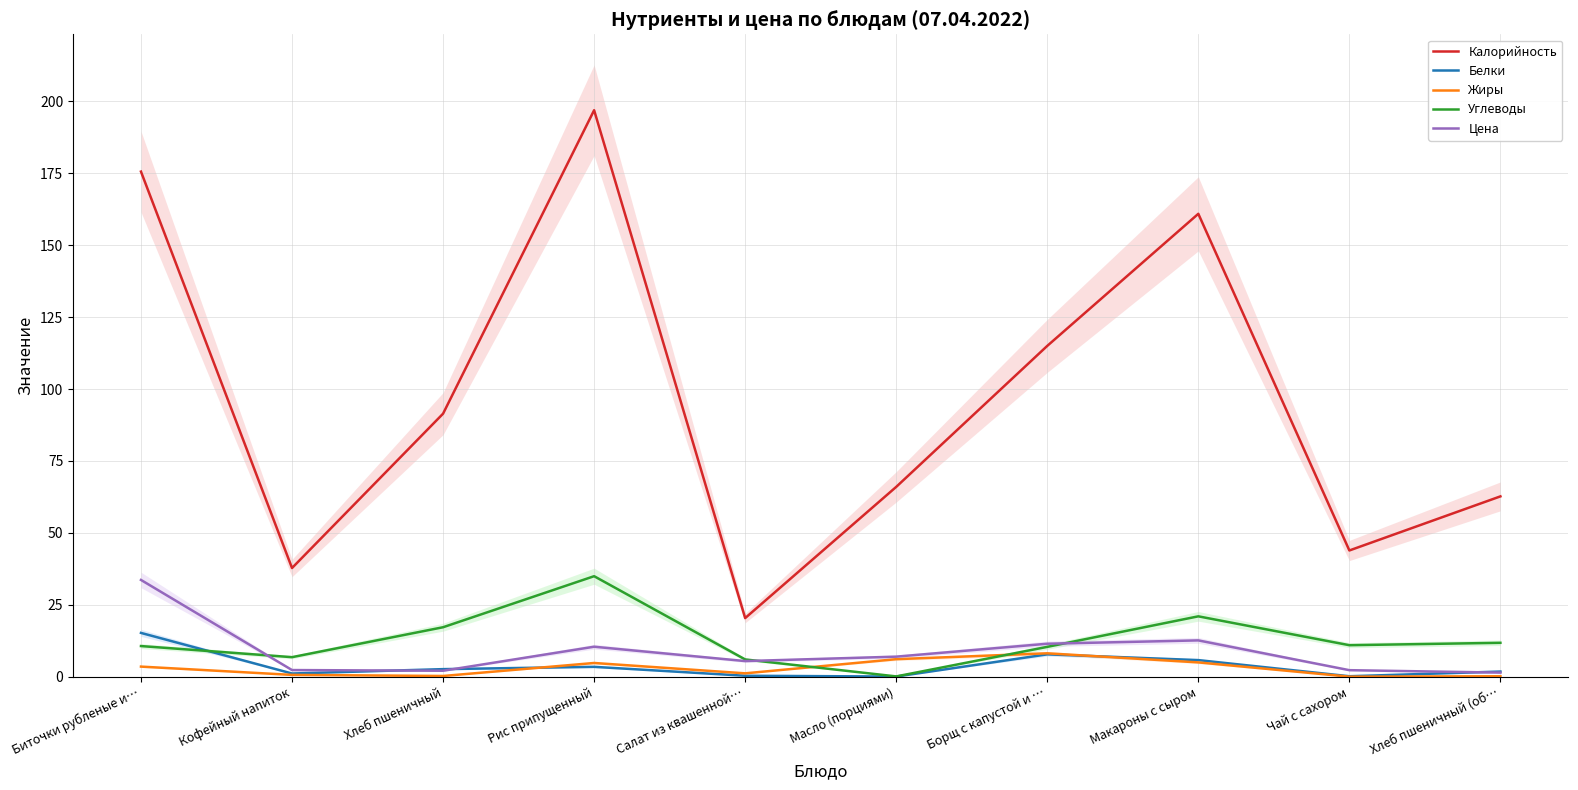

How many lines are shown in the chart?

5